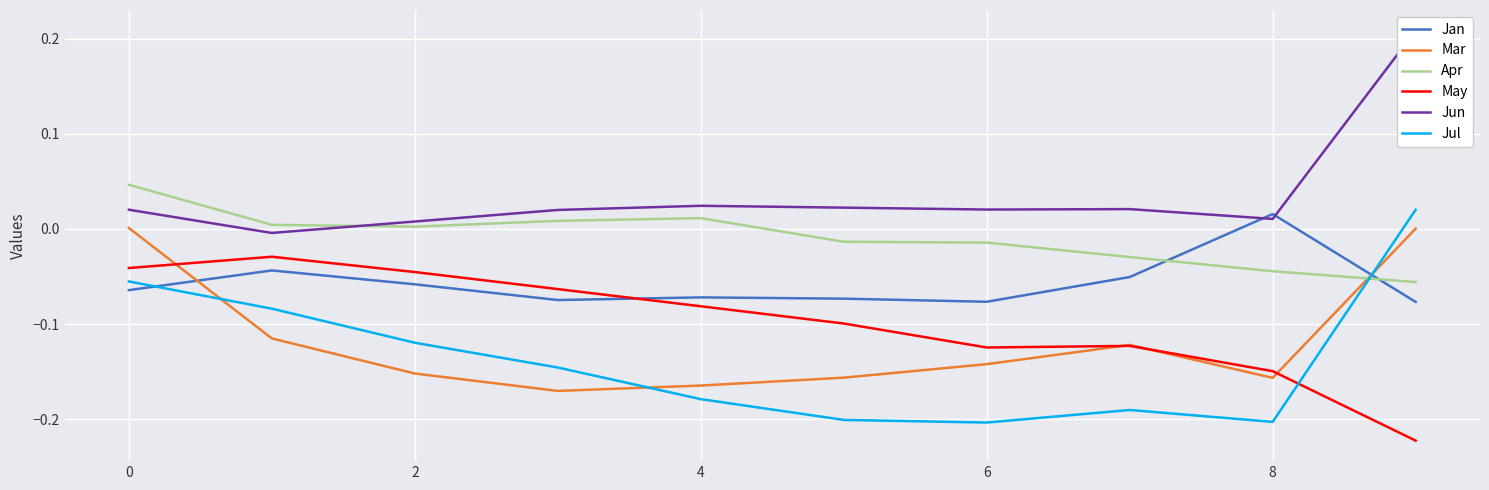

True or false: Mar and Jun cross at least once.

False